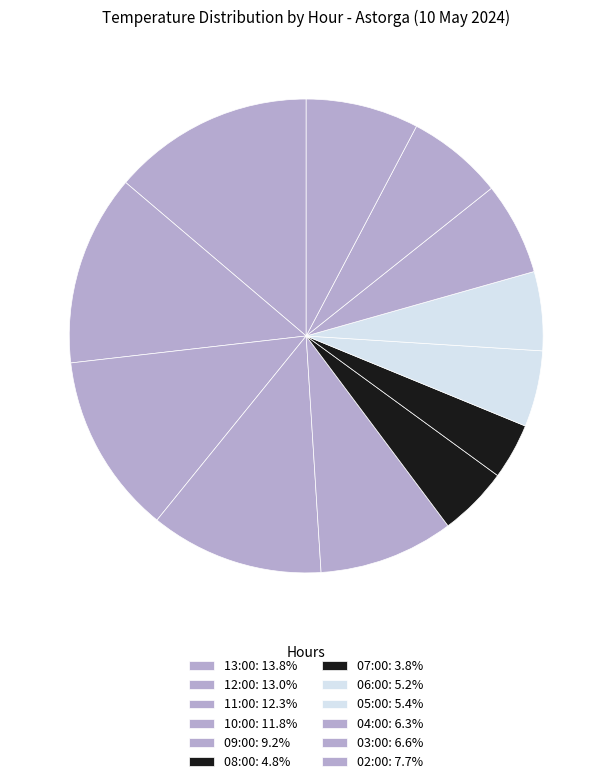

Rank the categories by value from highest to lowest.

13:00, 12:00, 11:00, 10:00, 09:00, 02:00, 03:00, 04:00, 05:00, 06:00, 08:00, 07:00